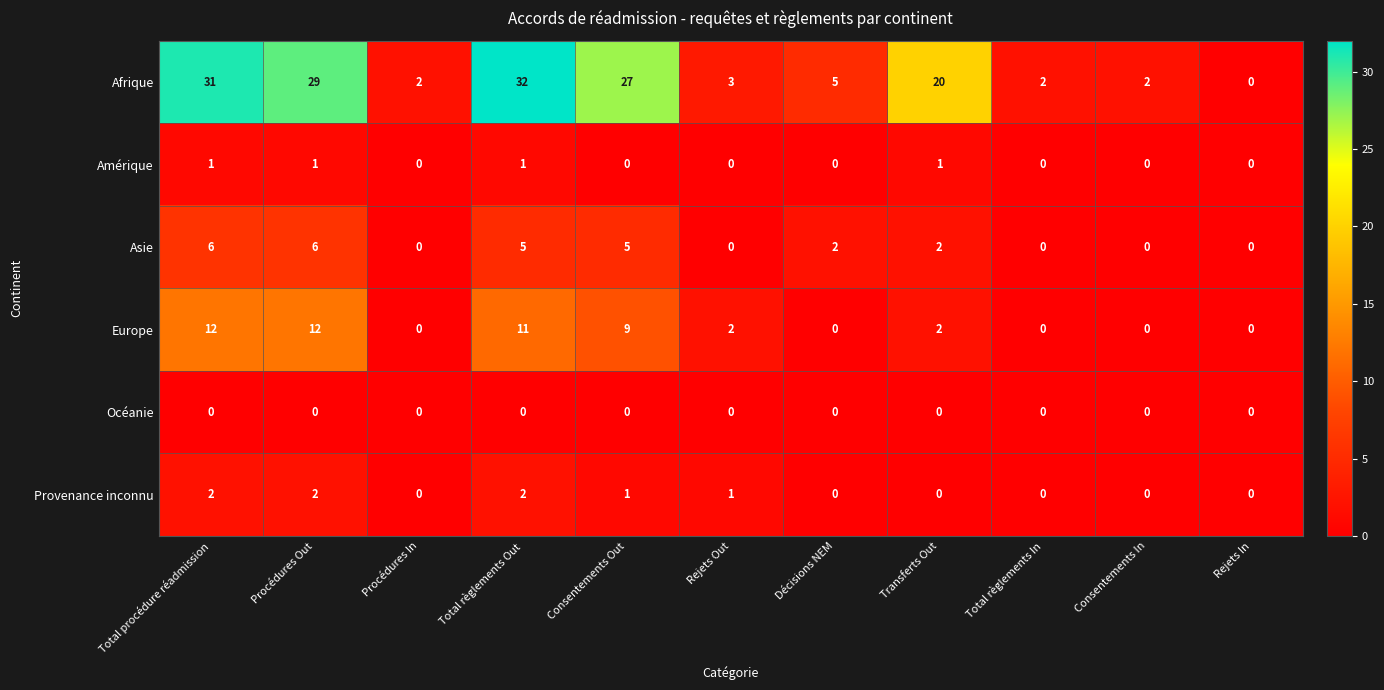

Which series has the largest total across all categories?

Afrique